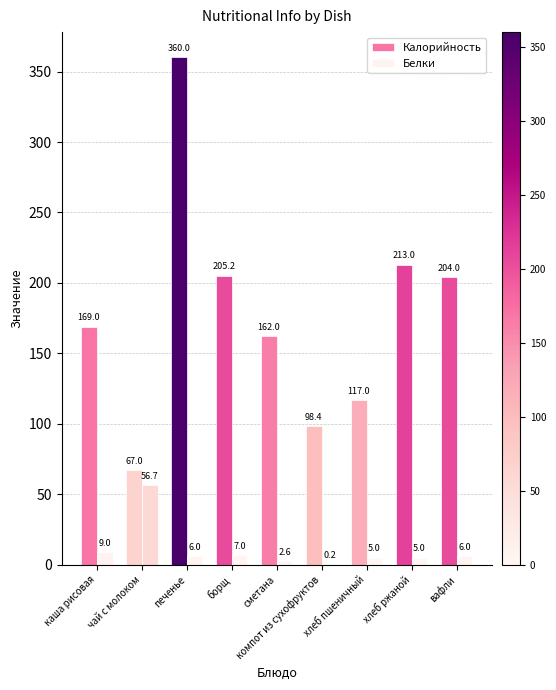

Does the chart contain stacked bars?

No